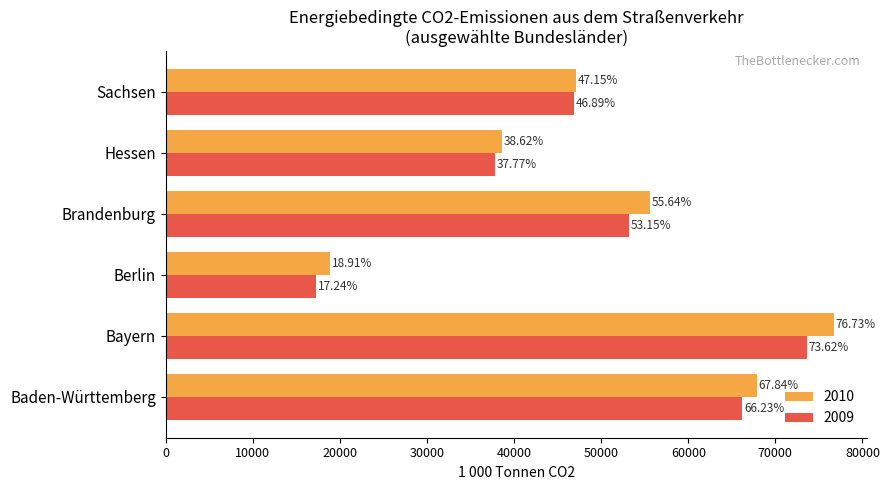

What are all the series names shown in the legend?

2010, 2009